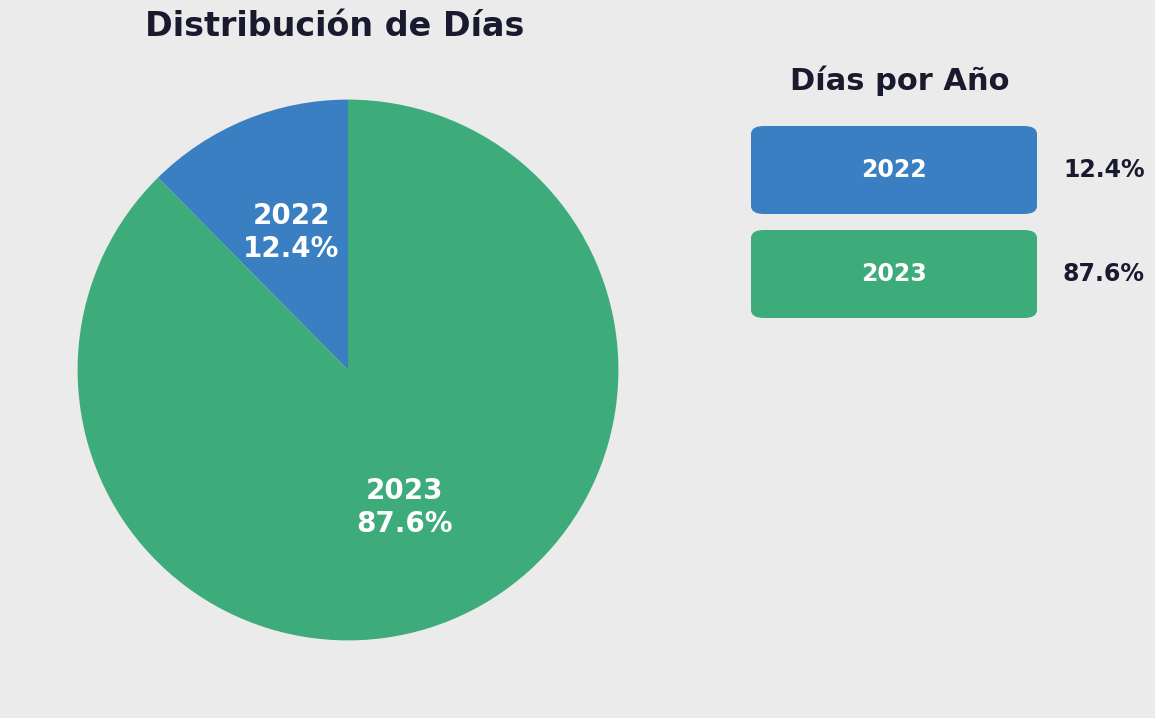

Is there any slice that represents more than half of the pie?

Yes